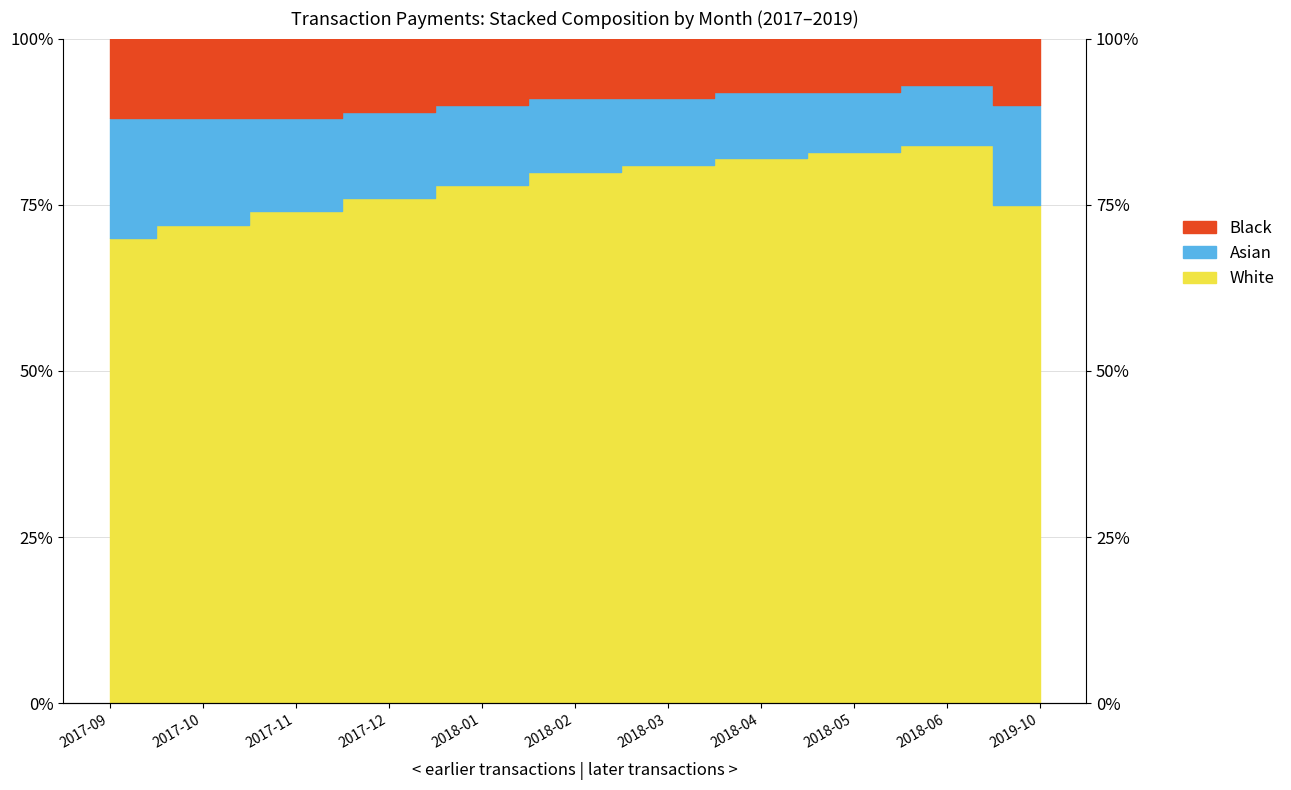

What is the label of the 9th point from the left?

2018-05